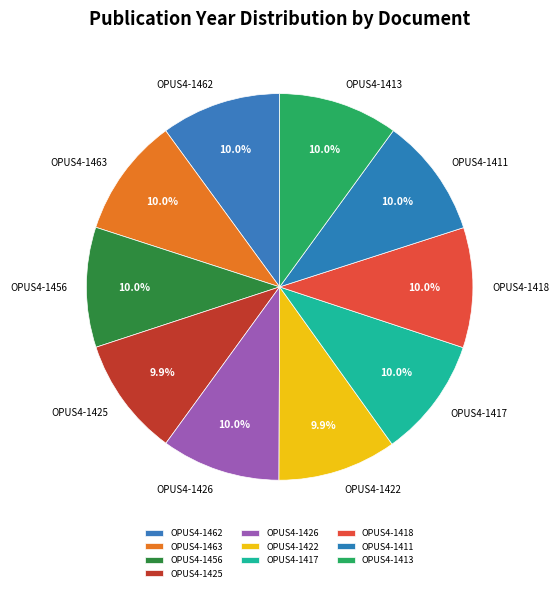

To the nearest percent, what is the combined percentage of OPUS4-1462 and OPUS4-1456?

20%